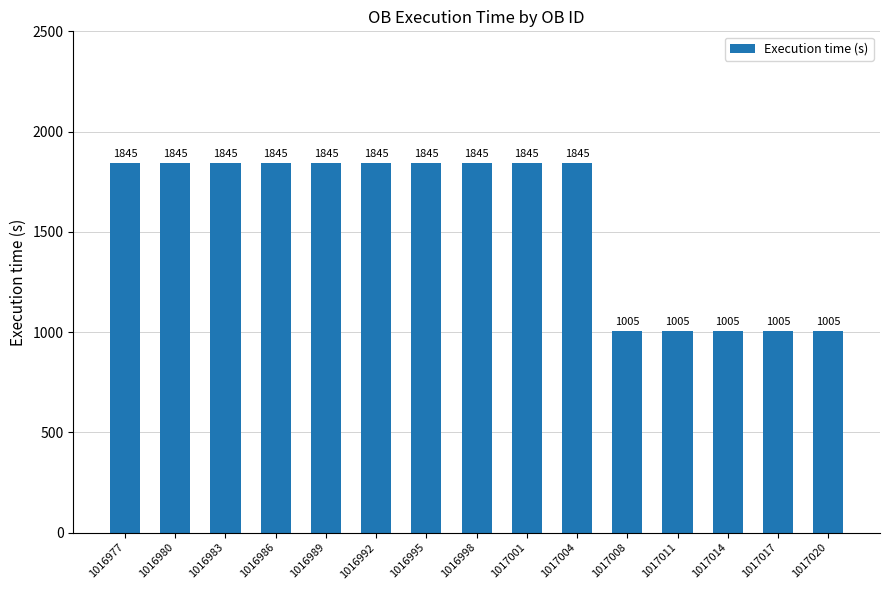

The chart shows a value of 1005 at 1017011. True or false?

True